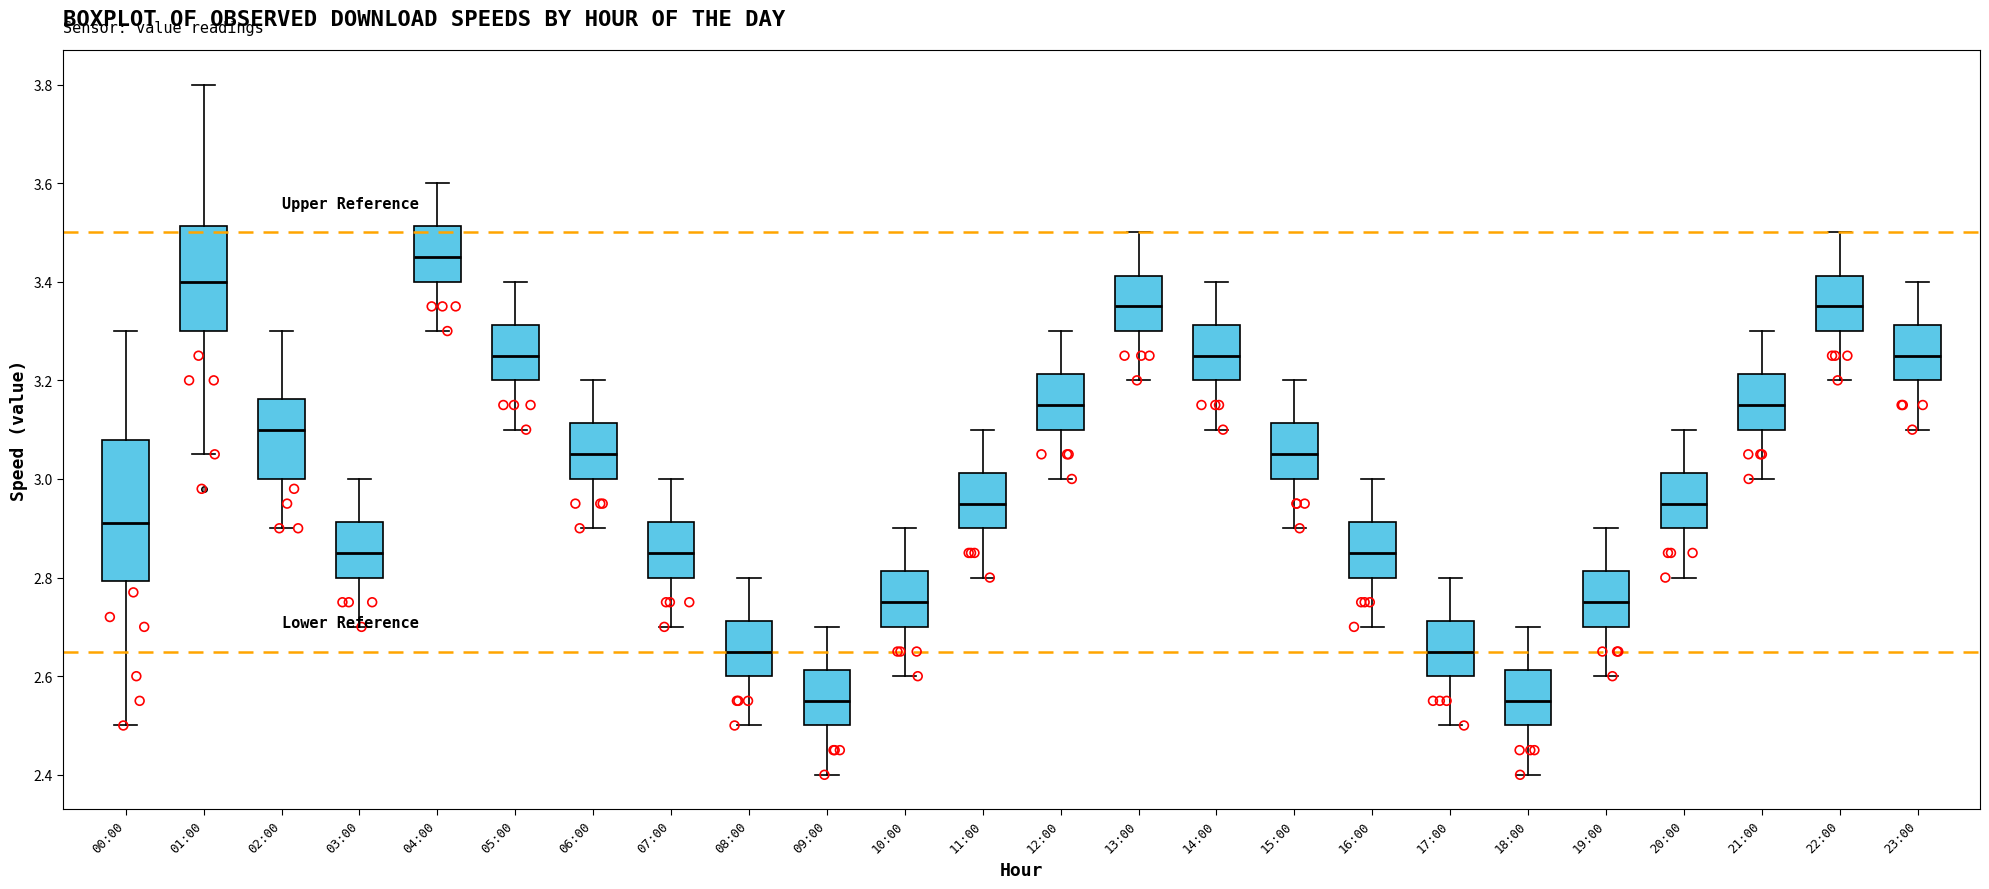

Which box is the tallest, from its lower edge to its upper edge?

00:00